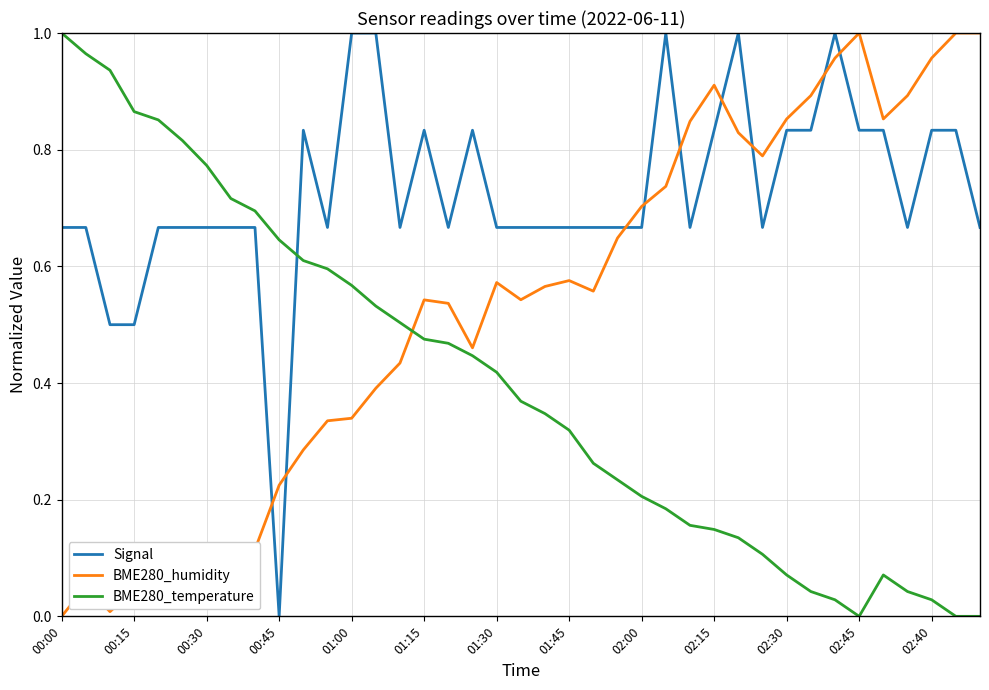

Rank the series by their average value, from highest to lowest.

Signal, BME280_humidity, BME280_temperature